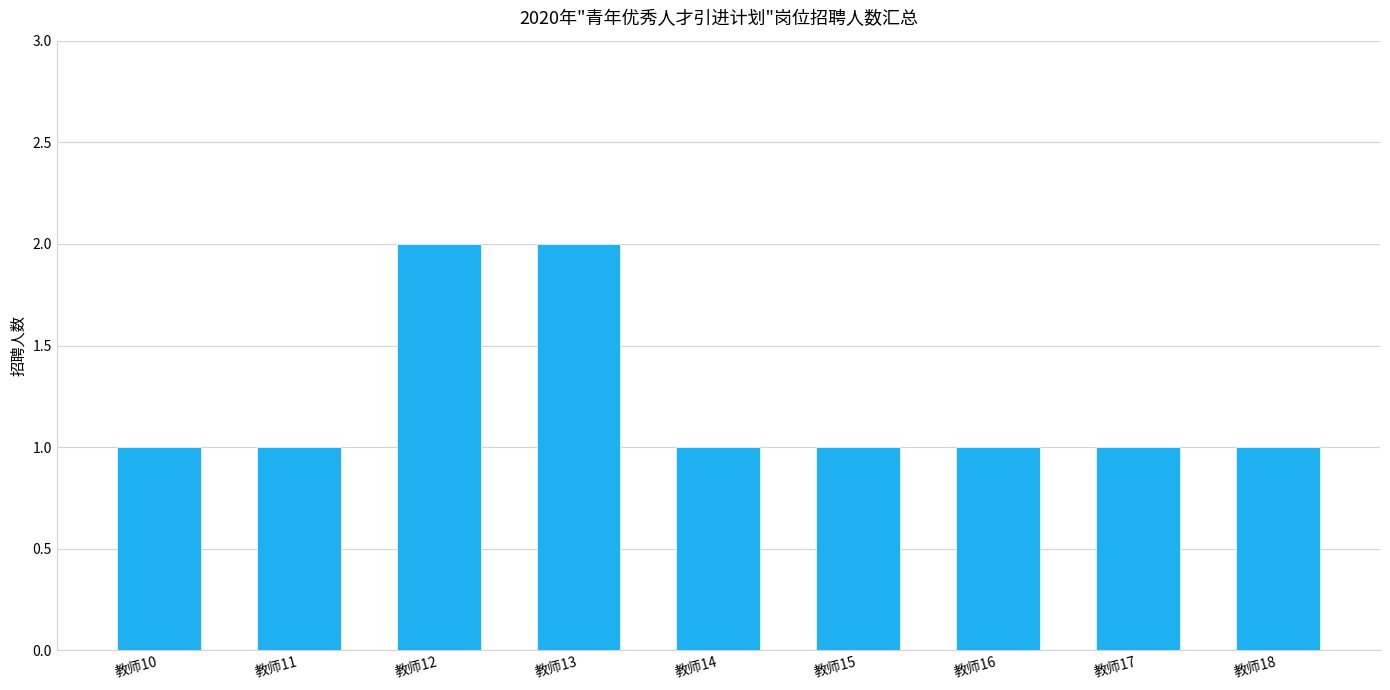

True or false: the data shows 0 at 教师14.

False